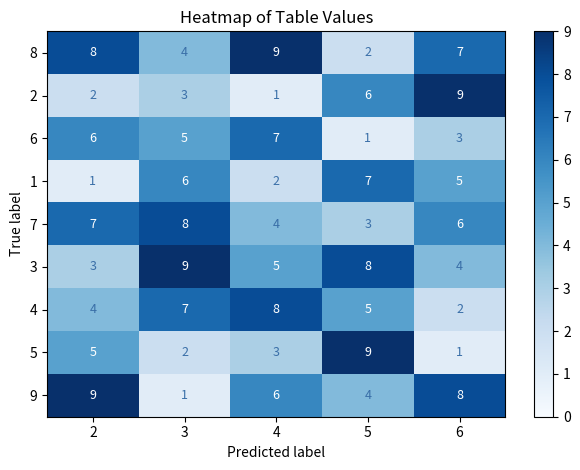

Which series changed the most between 2 and 3?

9